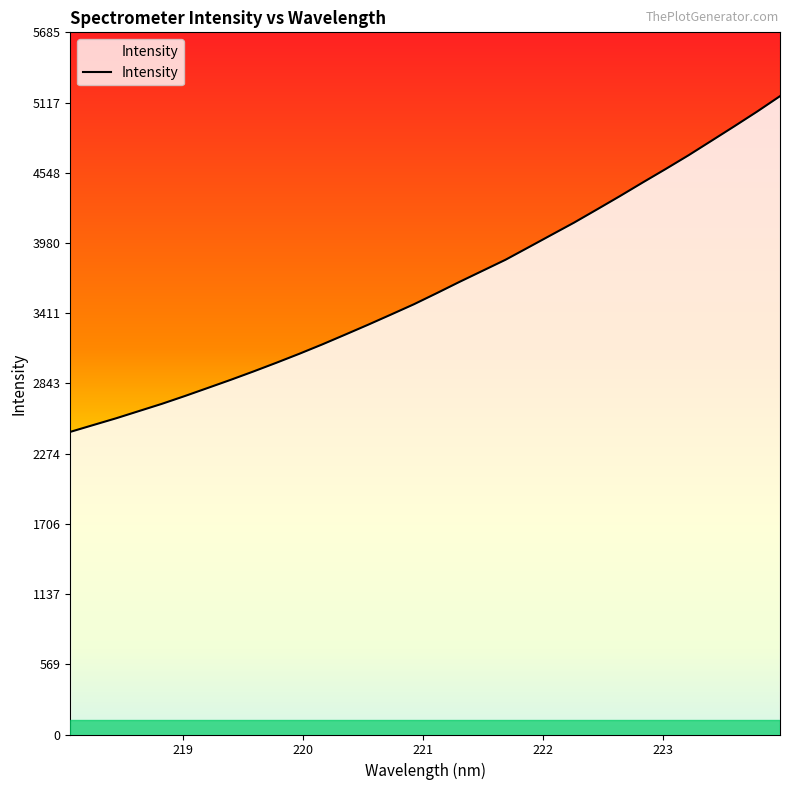

True or false: there are more than 1 points higher than both neighbors.

False